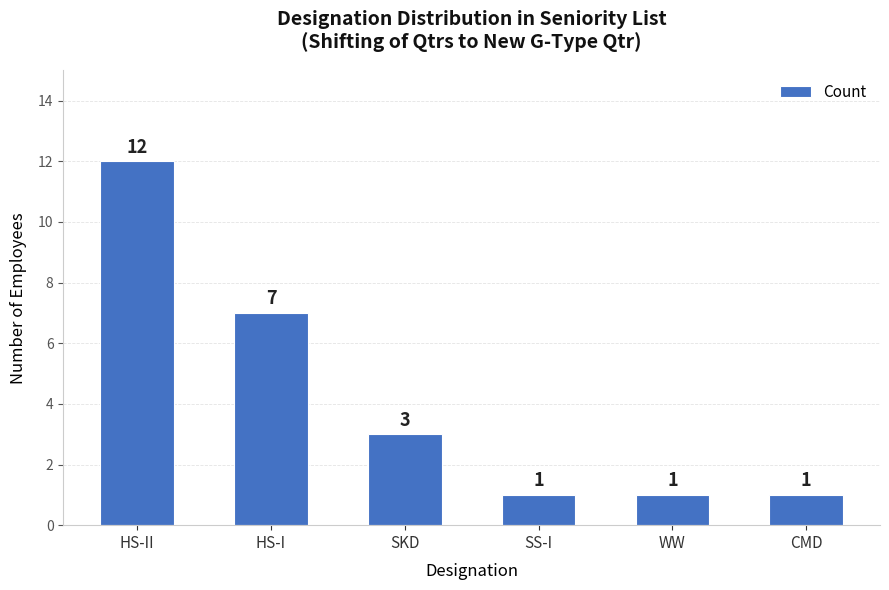

What position from the left is SKD?

3